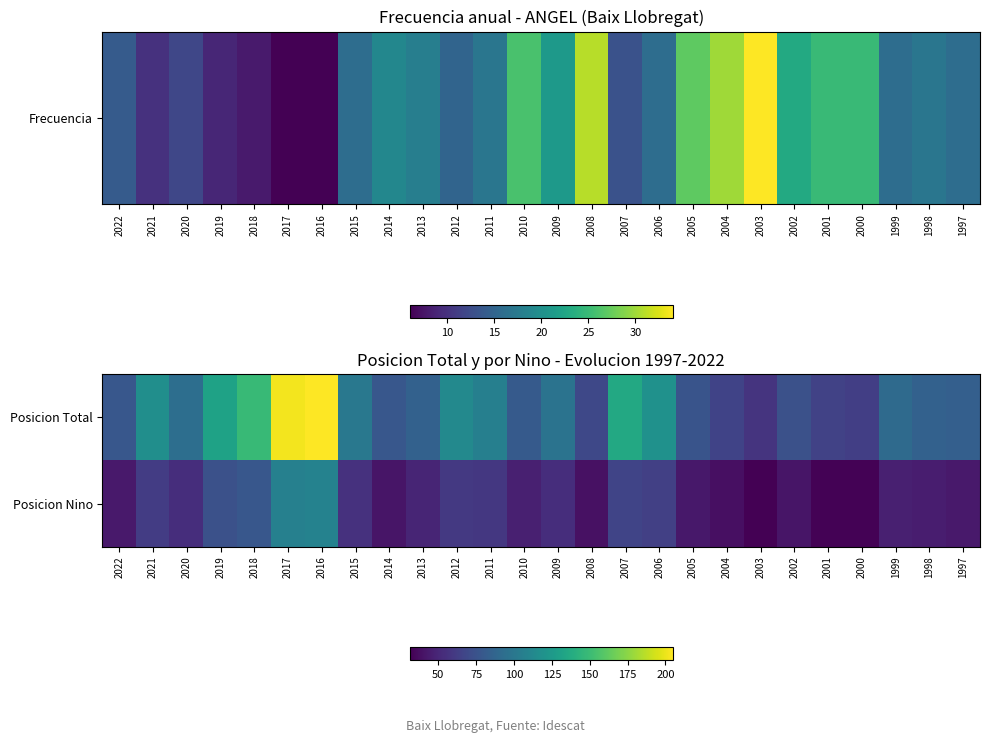

Rank the series by their average value, from lowest to highest.

Posicion Nino, Posicion Total